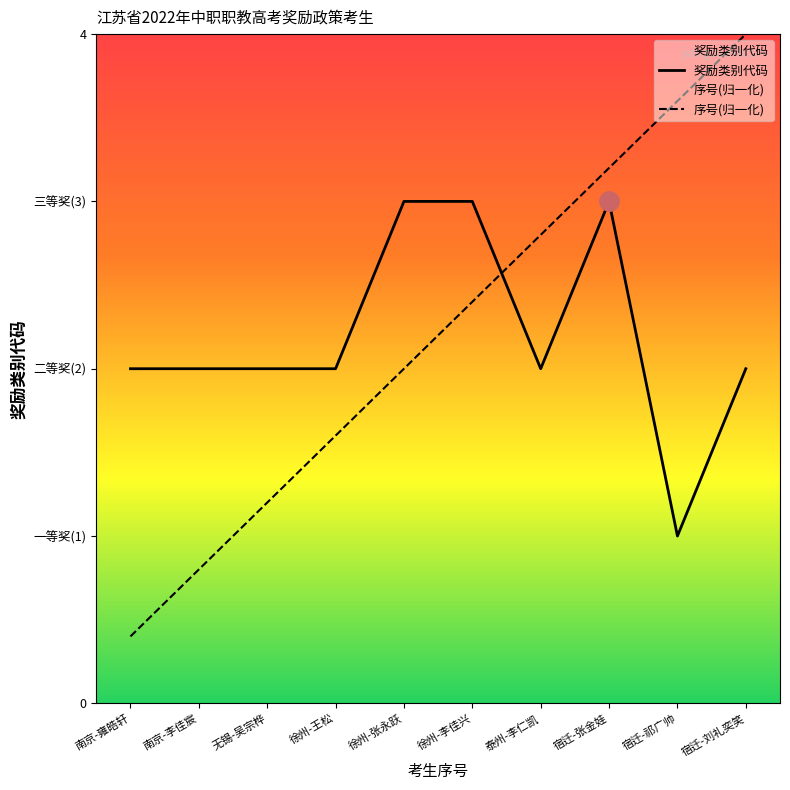

Which series ends up on top after the final intersection of 奖励类别代码 and 序号?

序号